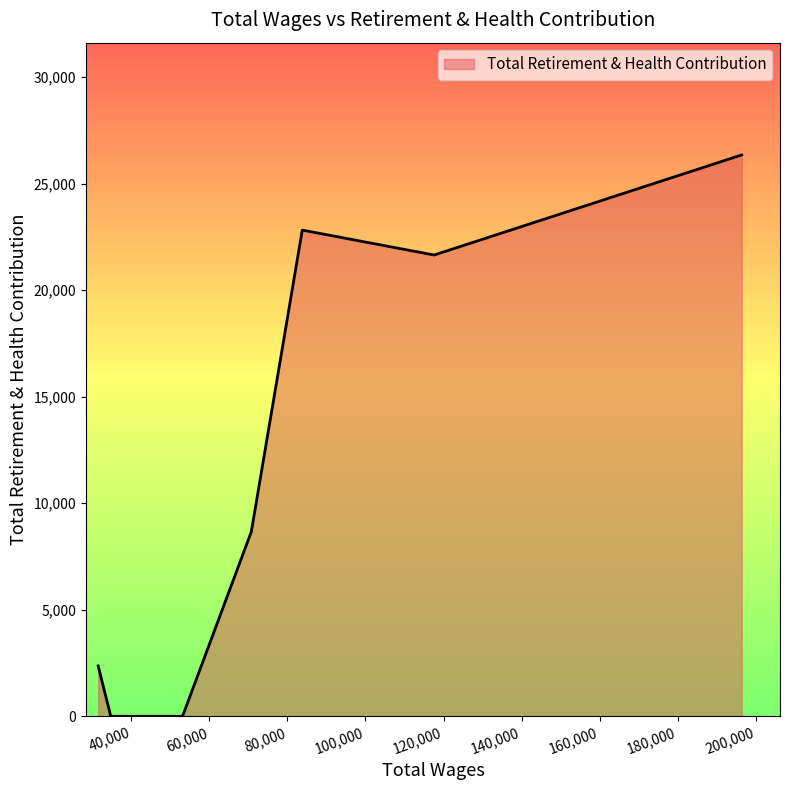

What is the sum of all values?

81834